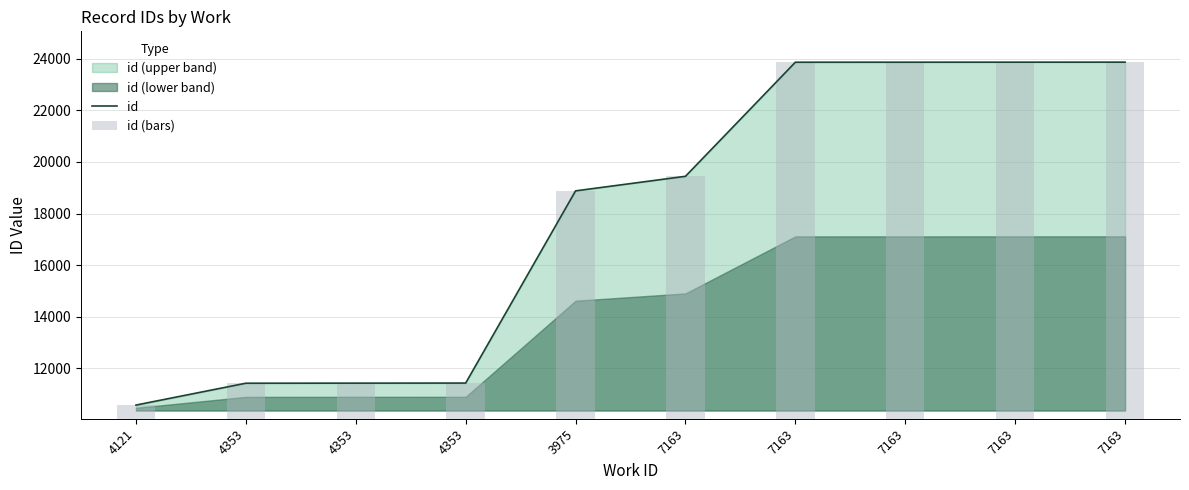

What is the label of the 6th bar from the right?

3975